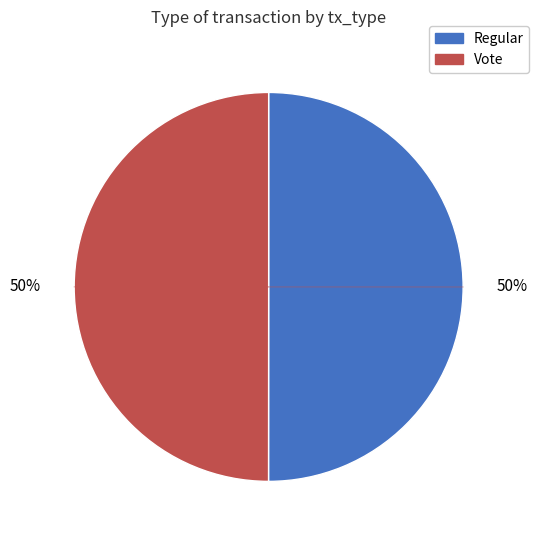

How many slices are in this pie chart?

2